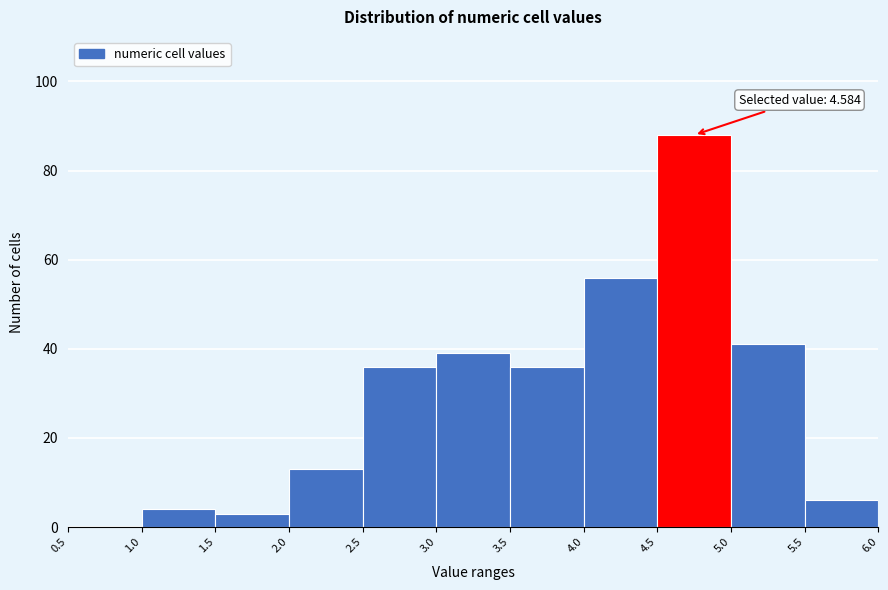

Which range on the x-axis has the tallest bar?

4.5 to 5.0